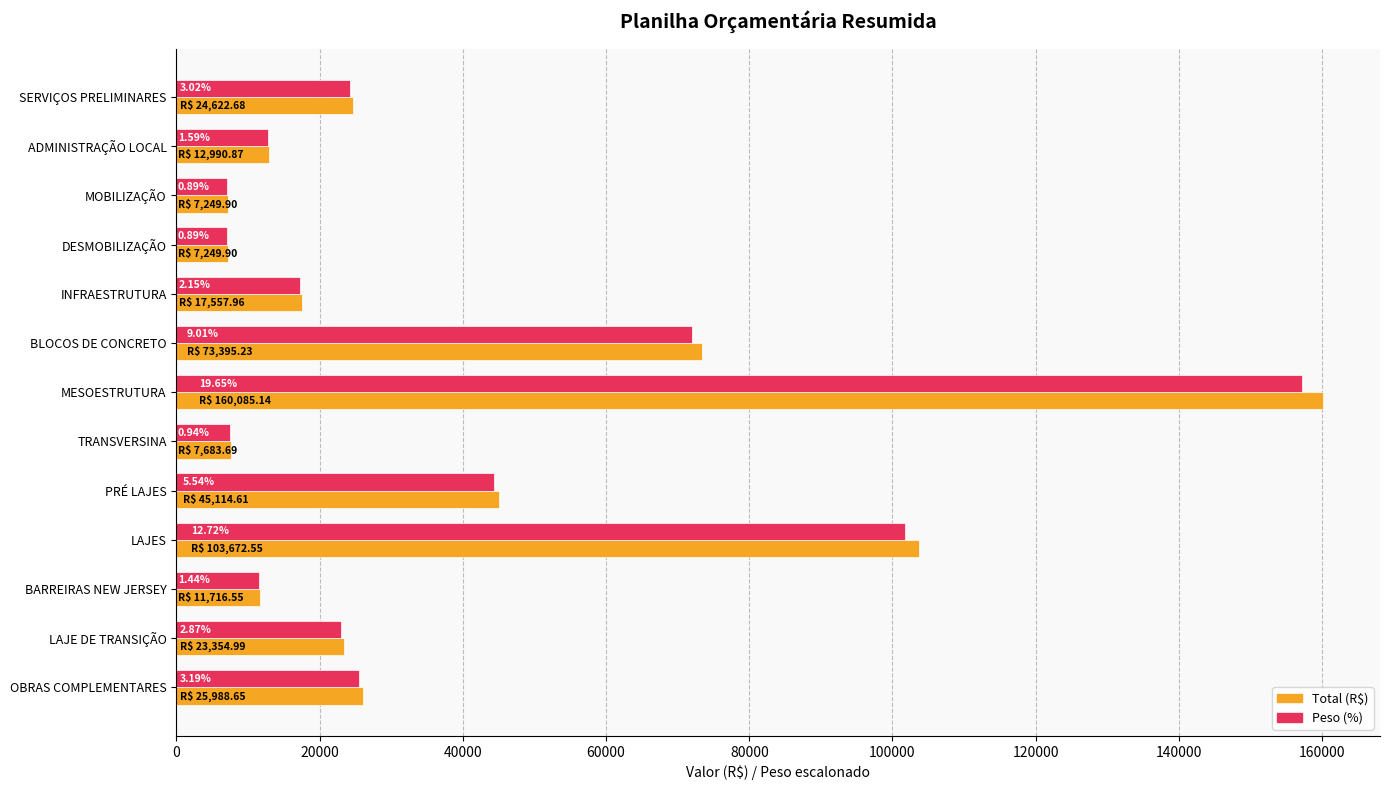

What are all the series names shown in the legend?

Total (R$), Peso (%)